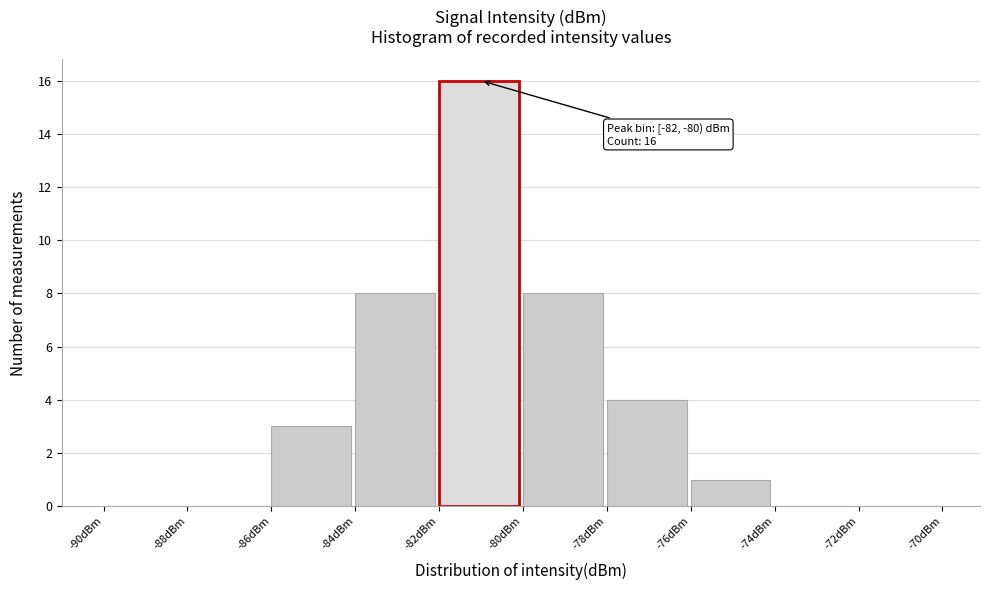

Over which range of the x-axis is the bar tallest?

-82 to -80